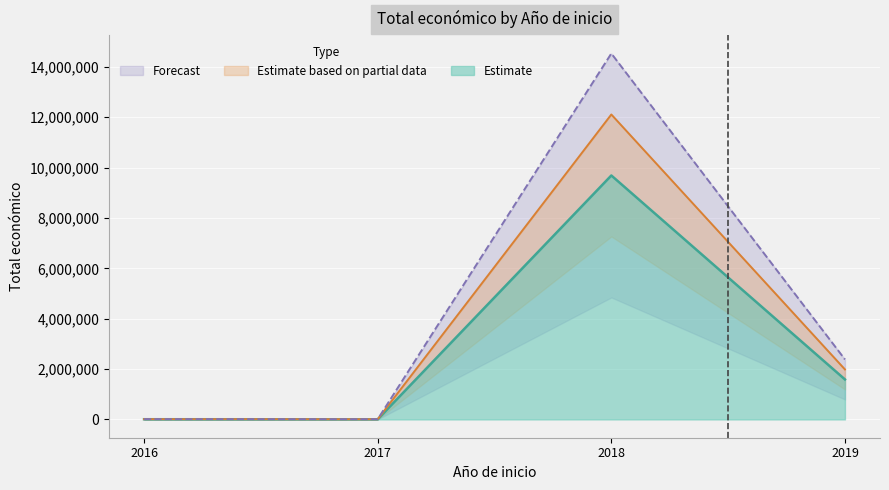

How many interior local peaks does the Estimate series have?

1